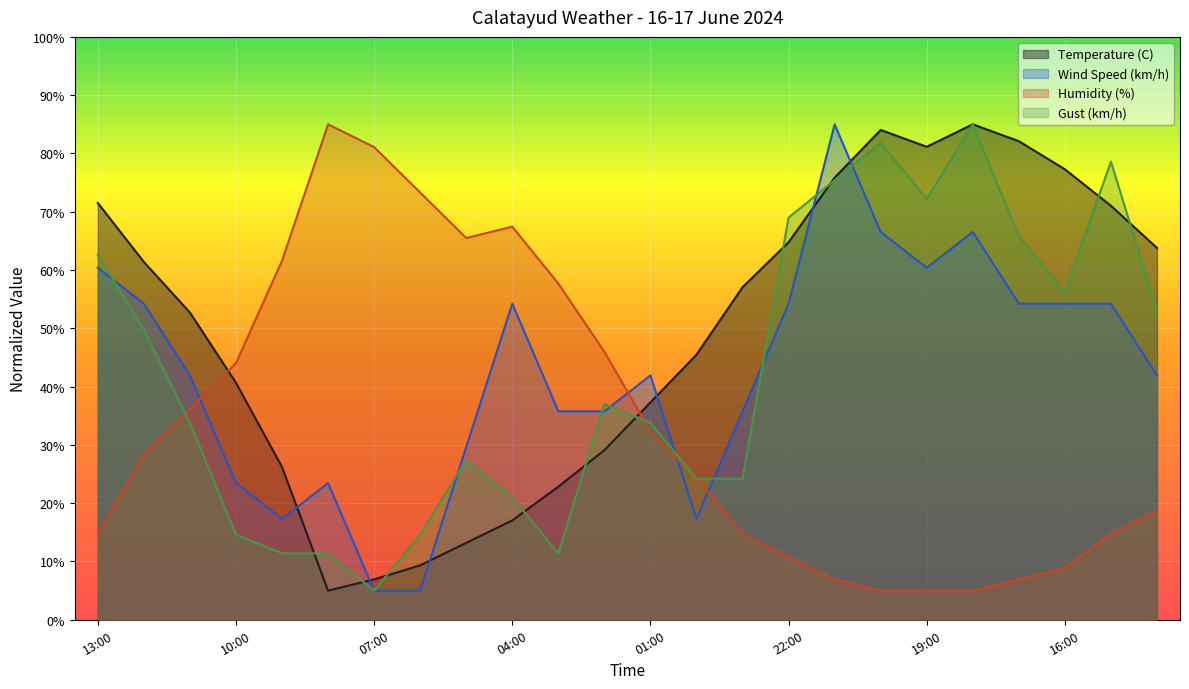

Is it true that Wind Speed (km/h) equals 27.7 at 00:00?

False